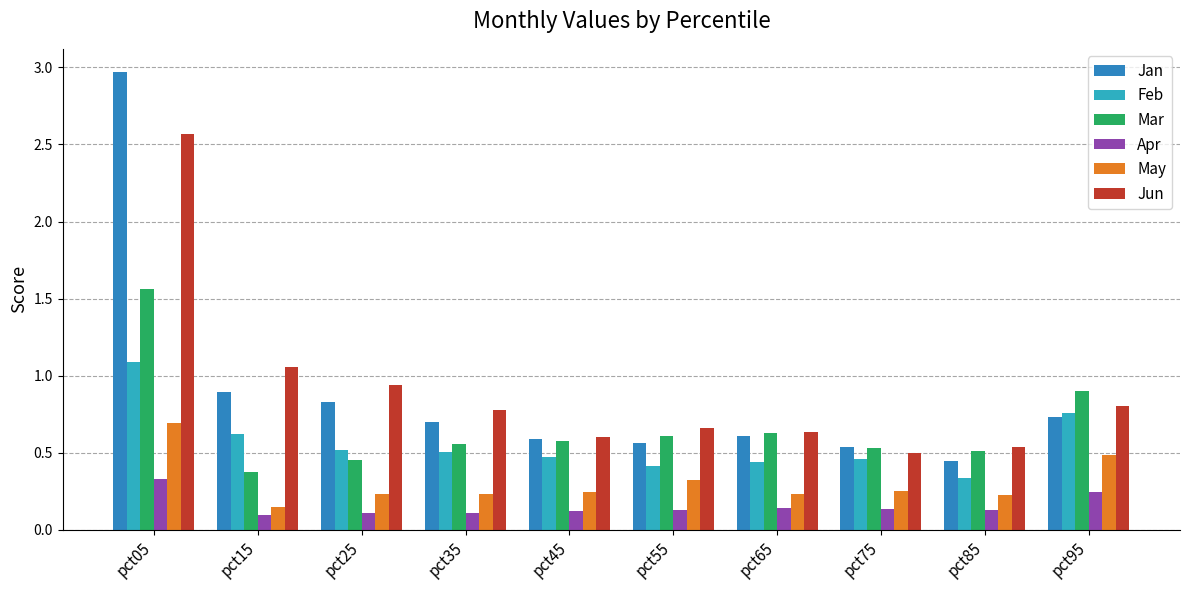

Which series changed the most between pct05 and pct55?

Jan